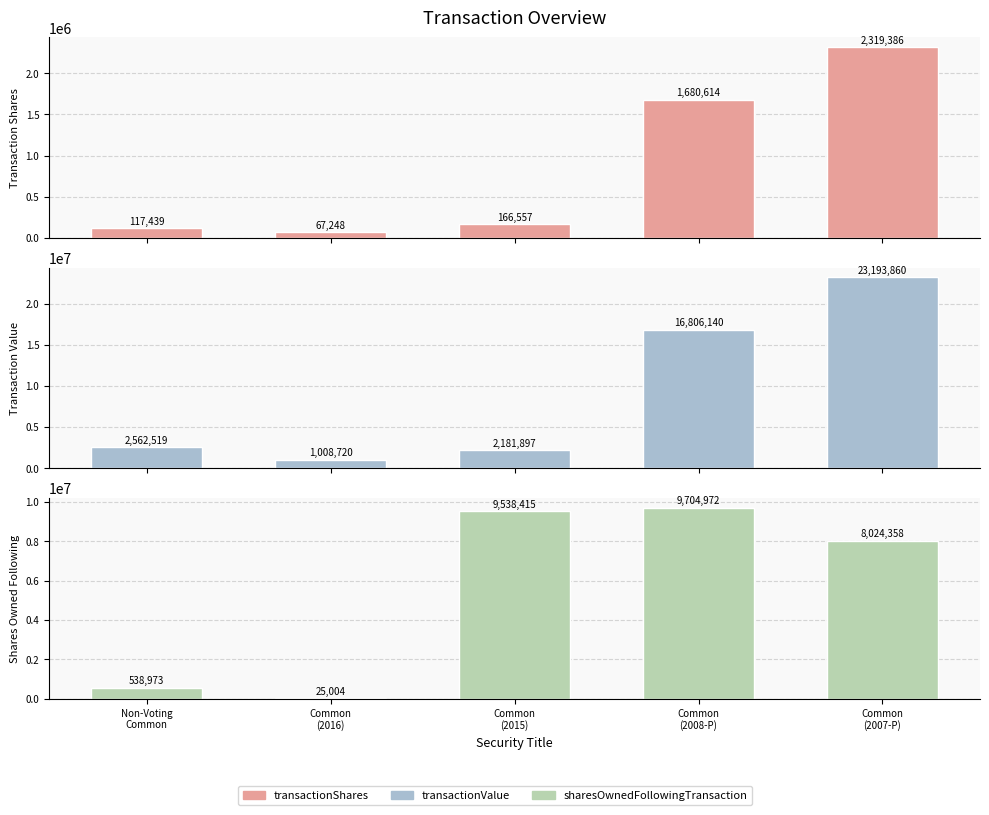

What is the difference between the second highest and minimum values in the transactionValue series?

15797420